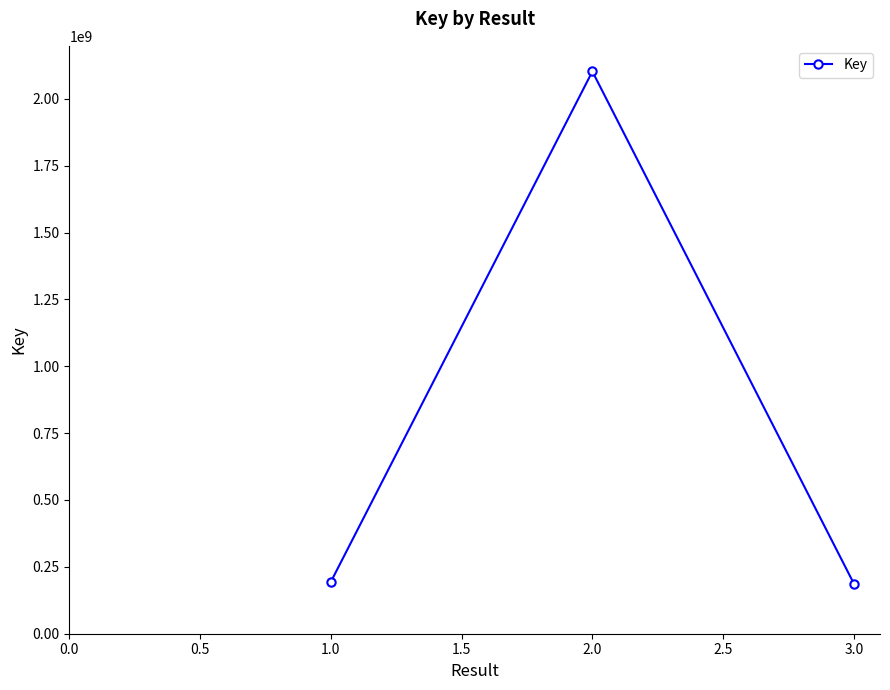

Approximately how many times larger is the value at 2.0 compared to 3.0?

11.2